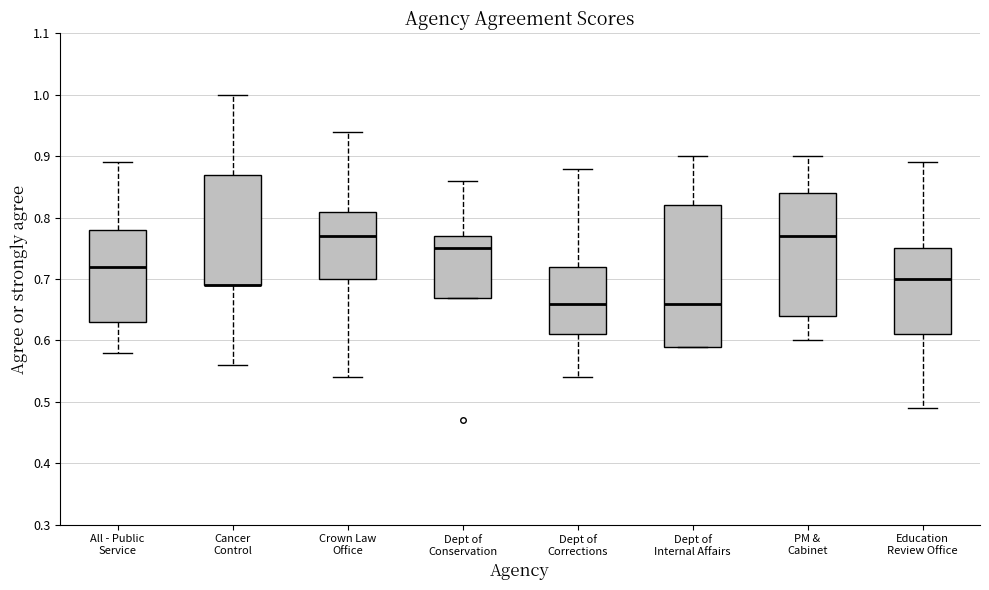

Comparing the boxes themselves (not the whiskers), which one is the tallest?

Dept of Internal Affairs